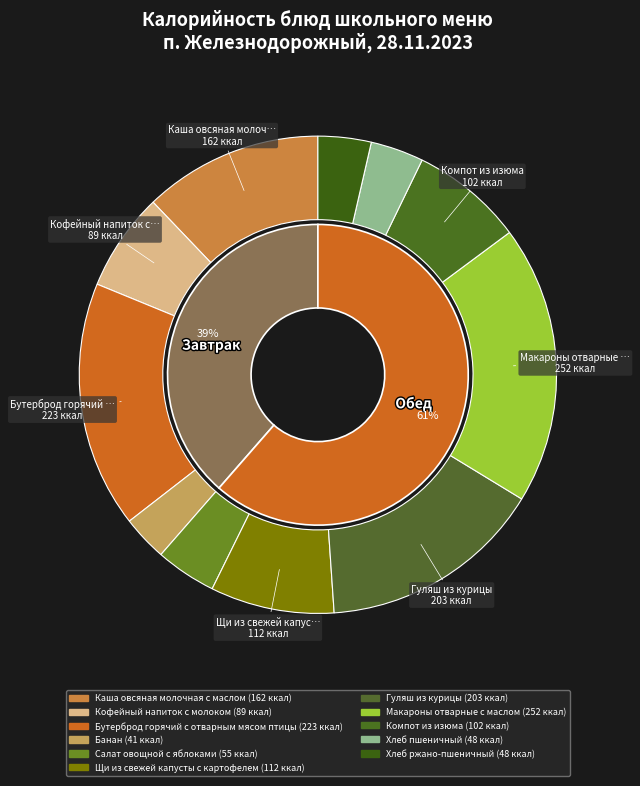

To the nearest percent, what is the combined percentage of Каша овсяная молочная с маслом and Банан?

15%